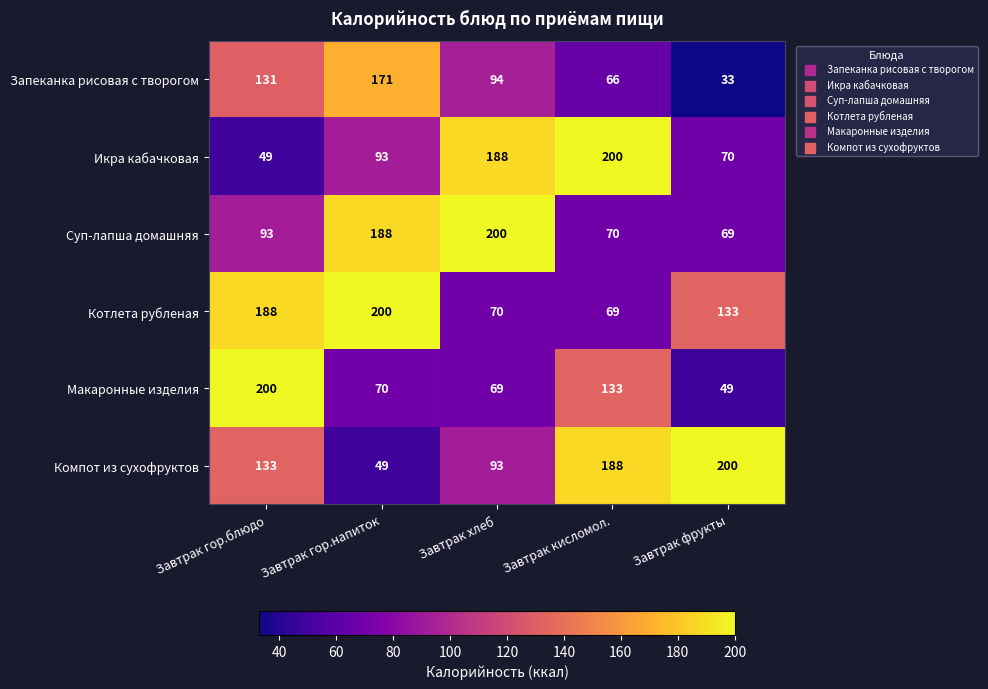

Rank the series at Завтрак хлеб from highest to lowest value.

Суп-лапша домашняя, Икра кабачковая, Запеканка рисовая с творогом, Компот из сухофруктов, Котлета рубленая, Макаронные изделия